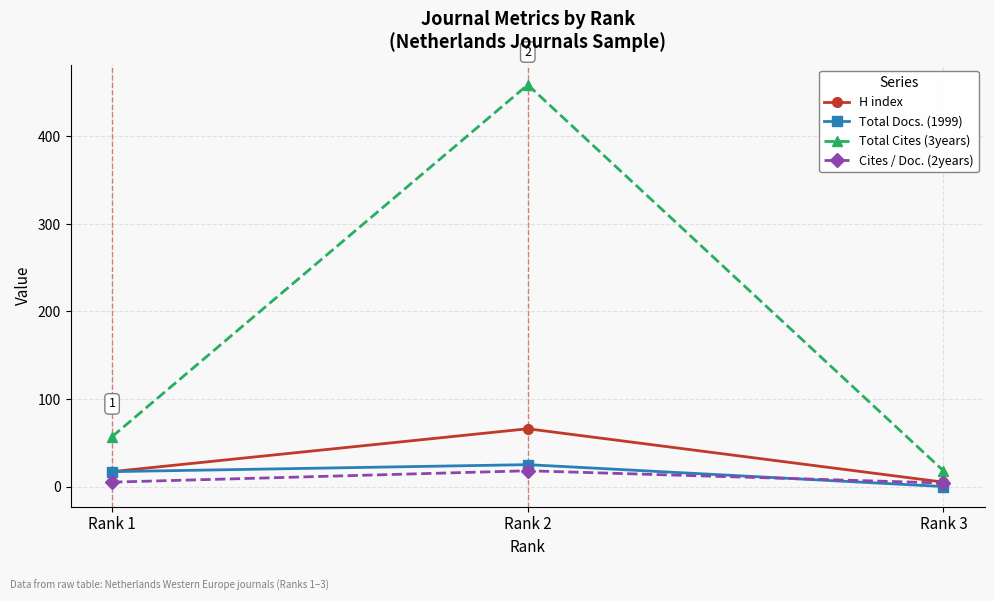

Between Rank 2 and Rank 3, which series saw the biggest shift?

Total Cites (3years)